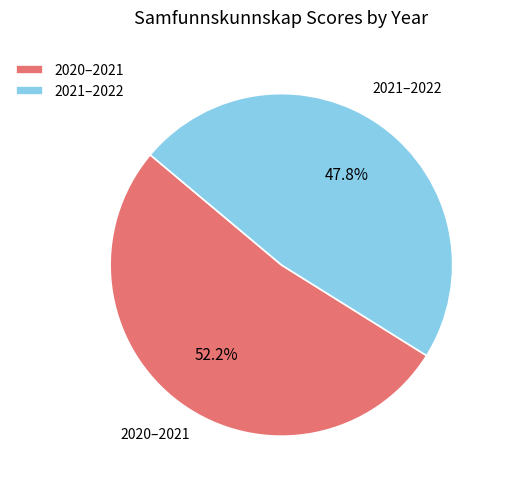

What percentage do 2020–2021 and 2021–2022 together represent?

100.0%